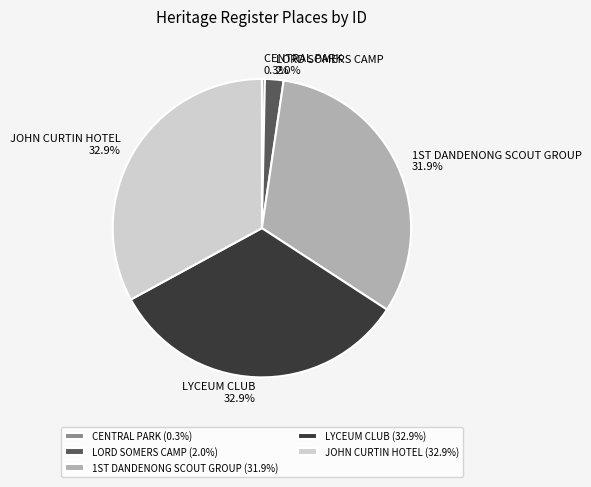

Does any single category account for the majority?

No